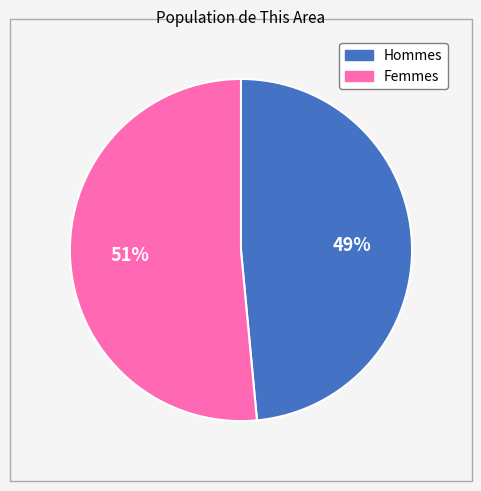

Does any single category account for the majority?

Yes